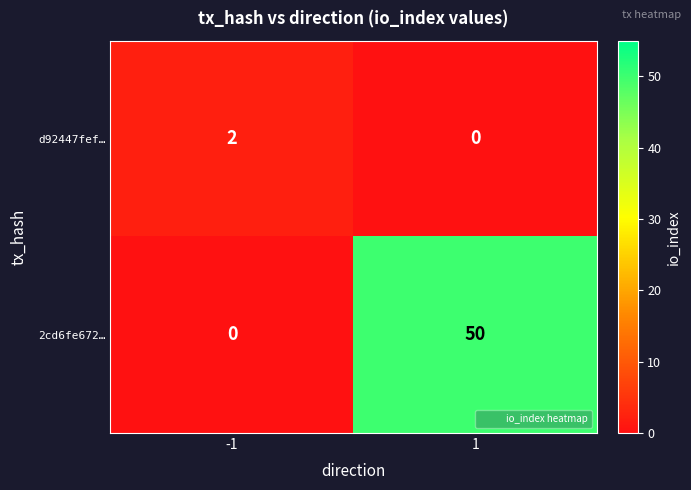

What is the average value of the 2cd6fe672… series?

25